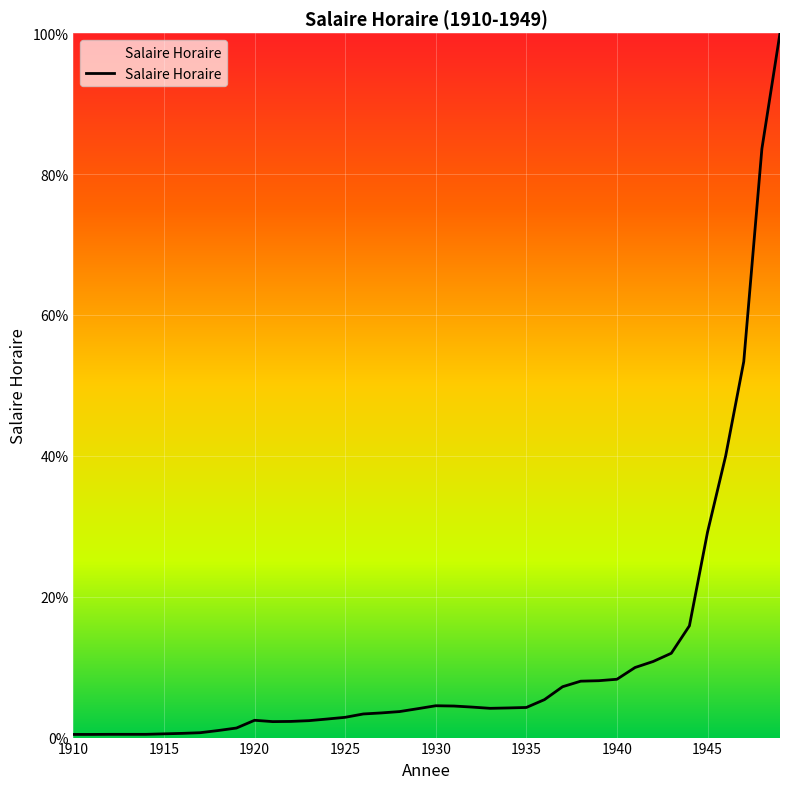

What is the maximum value shown in the chart?

100.0